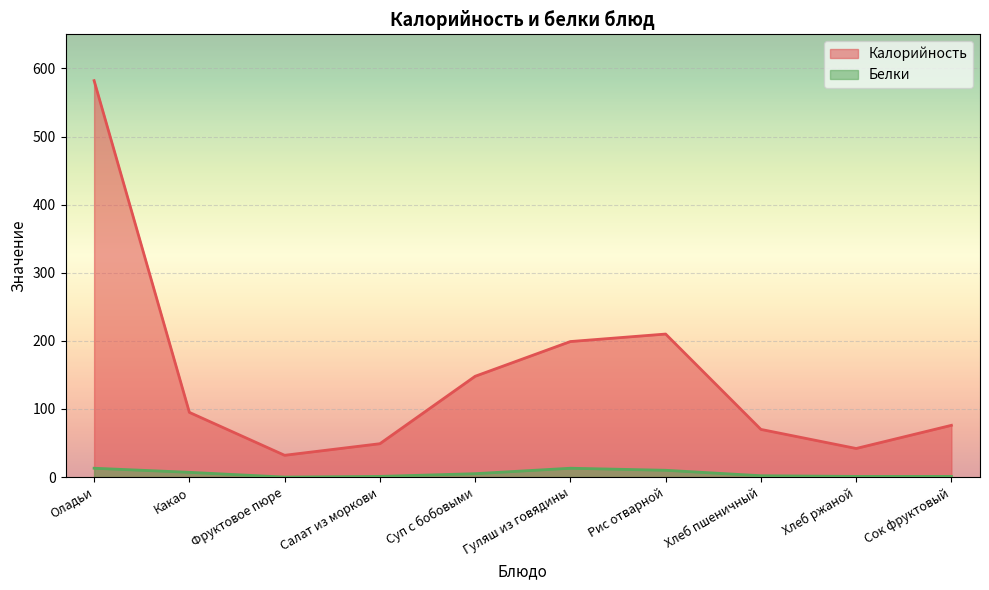

Reading right to left, transcribe all the data shown in this chart.

Калорийность: 76	42	70	210	199	148	49	32	95	582
Белки: 1	1	2	10	13	5	1	0	7	13